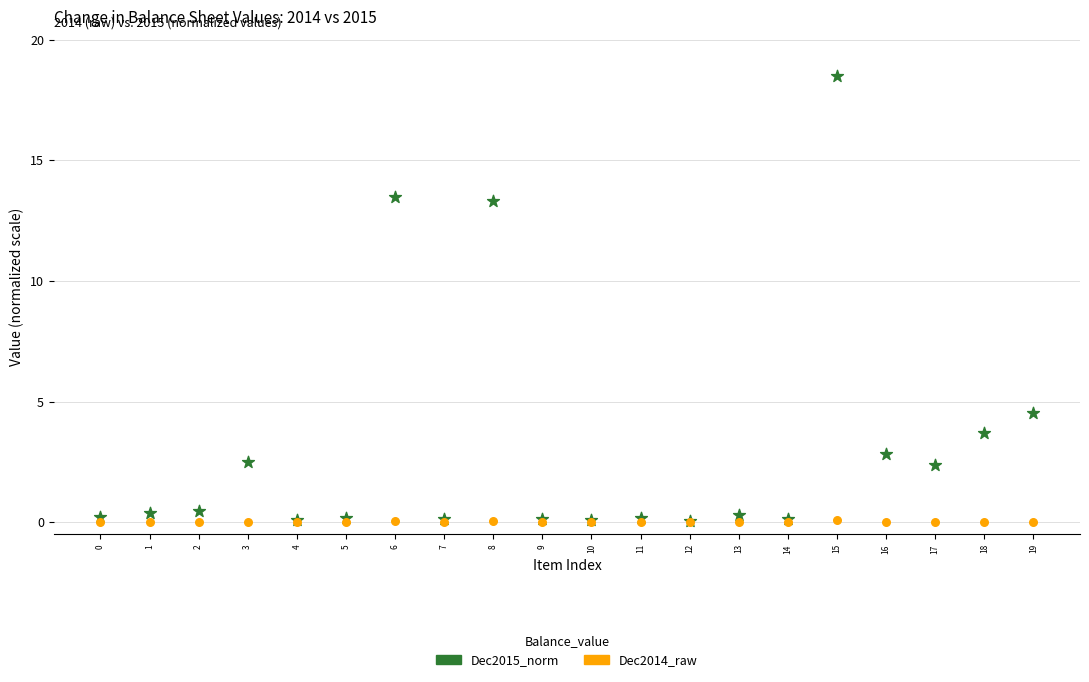

What are all the series names shown in the legend?

Dec2015_norm, Dec2014_raw